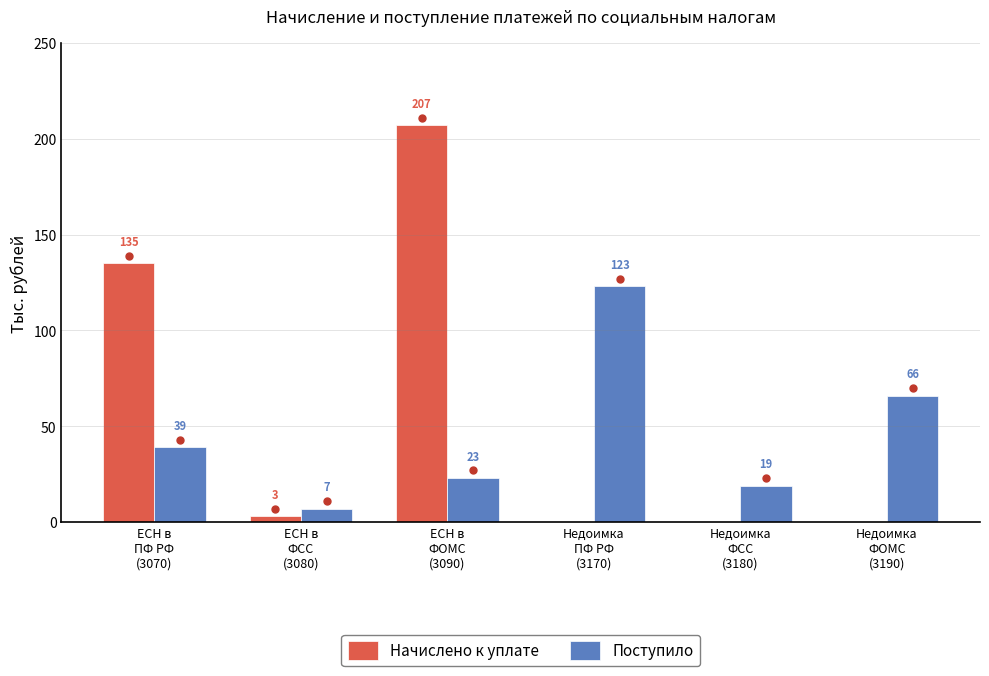

What is the sum of all Поступило values?

277